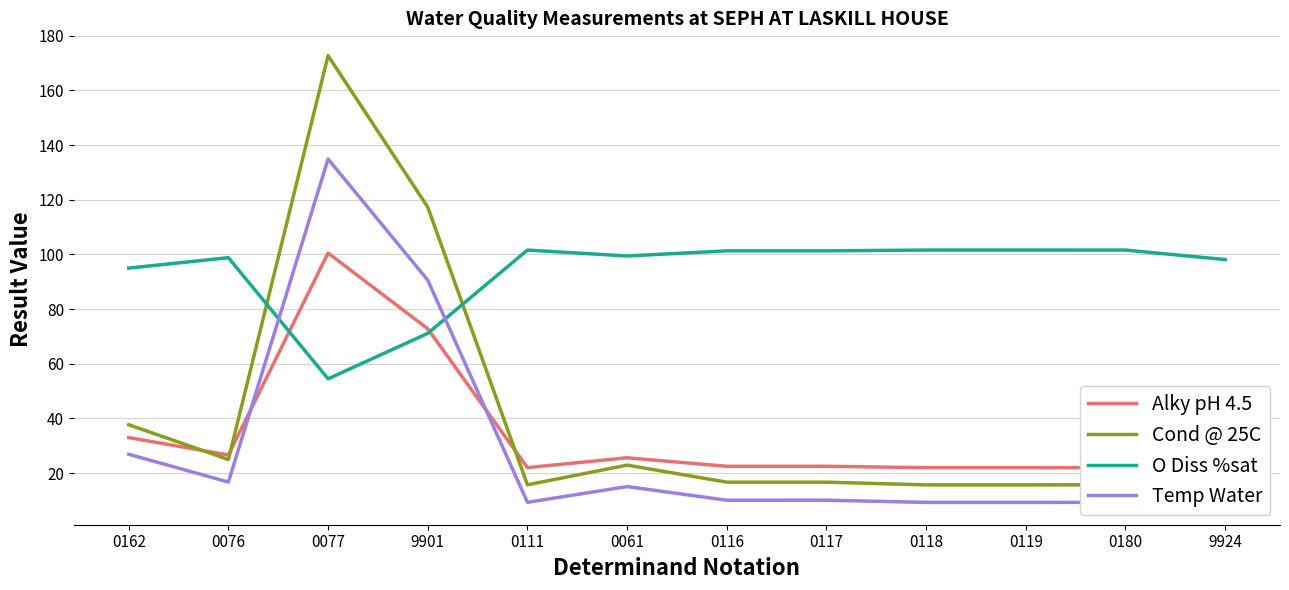

At which label does Alky pH 4.5 first exceed 25?

0162